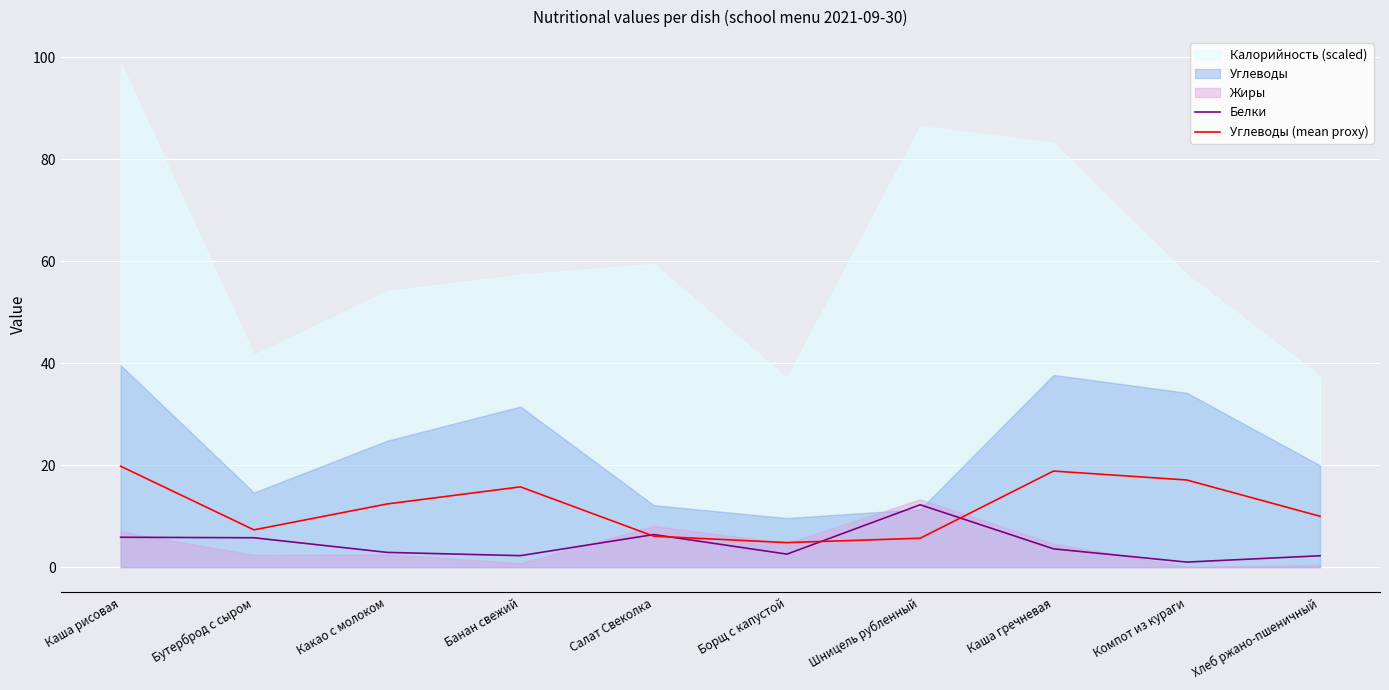

What is the value of the Белки point at the 2nd from the left?

5.8